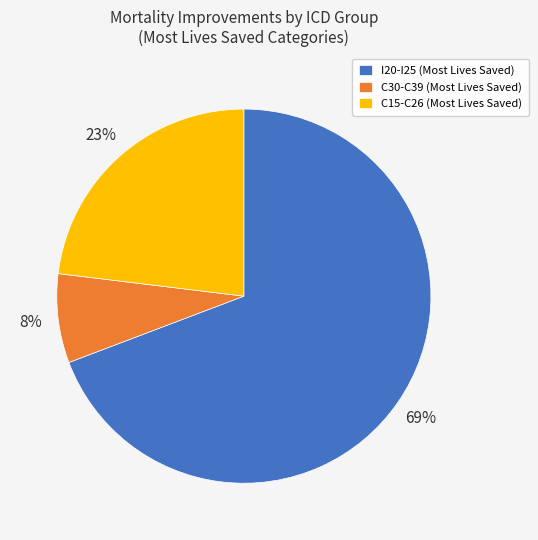

Is it true that C30-C39 (Most Lives Saved) is 8% of the pie?

True